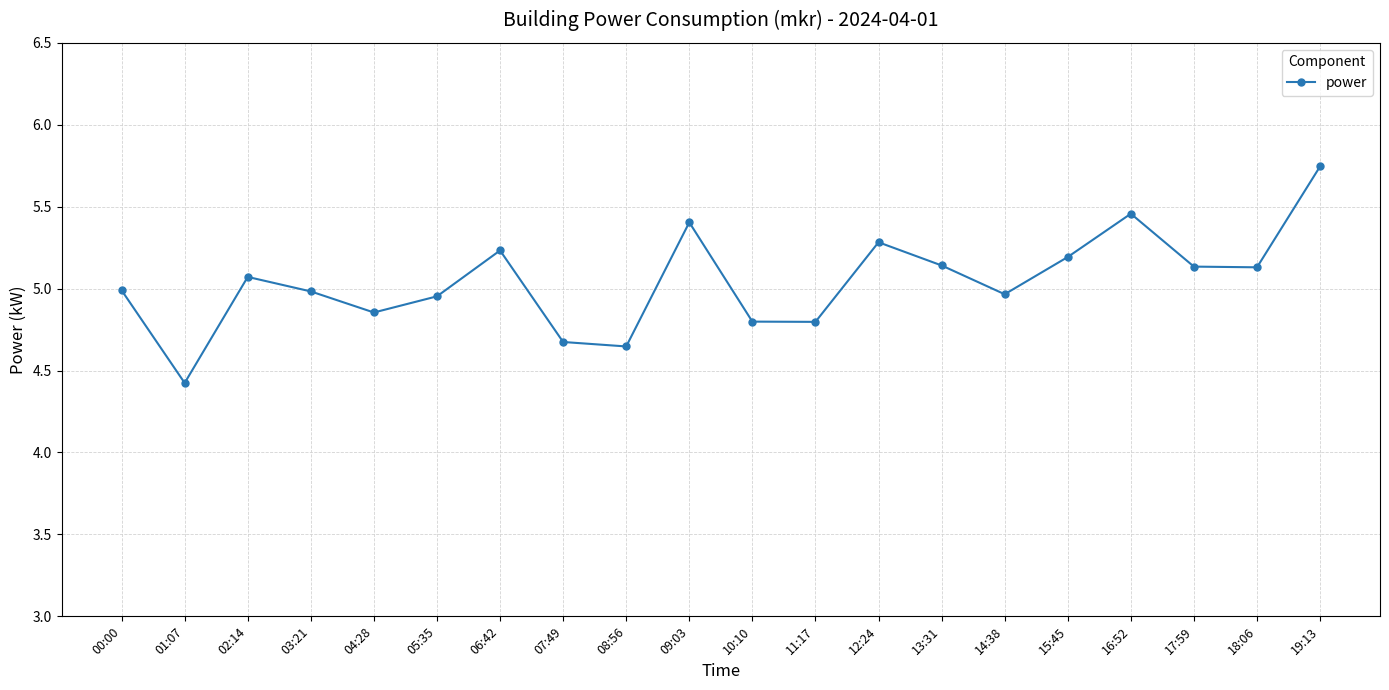

Does the chart have visible grid lines?

Yes